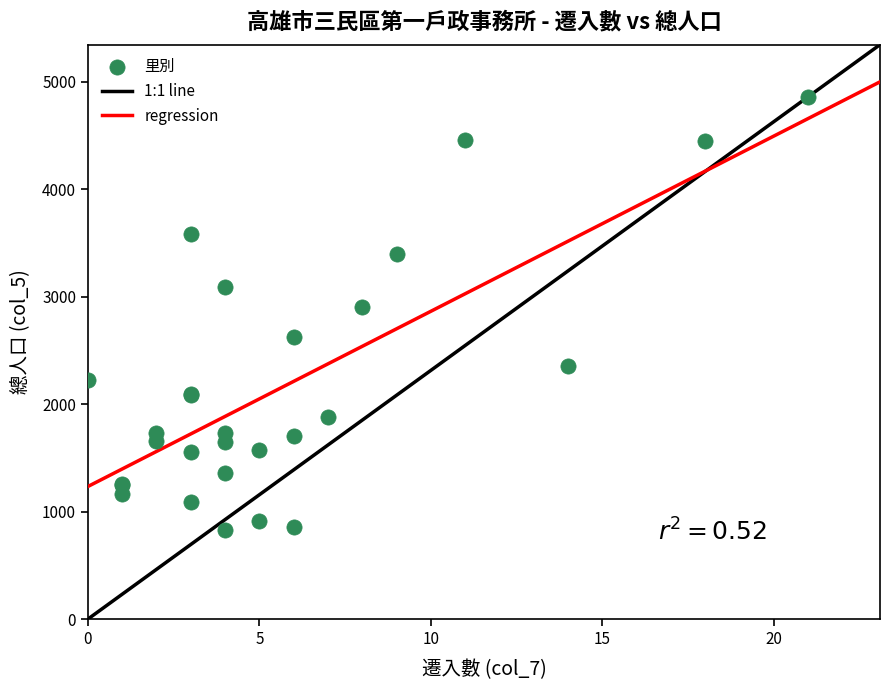

What Y value in the scatter plot is closest to 2846?

2902